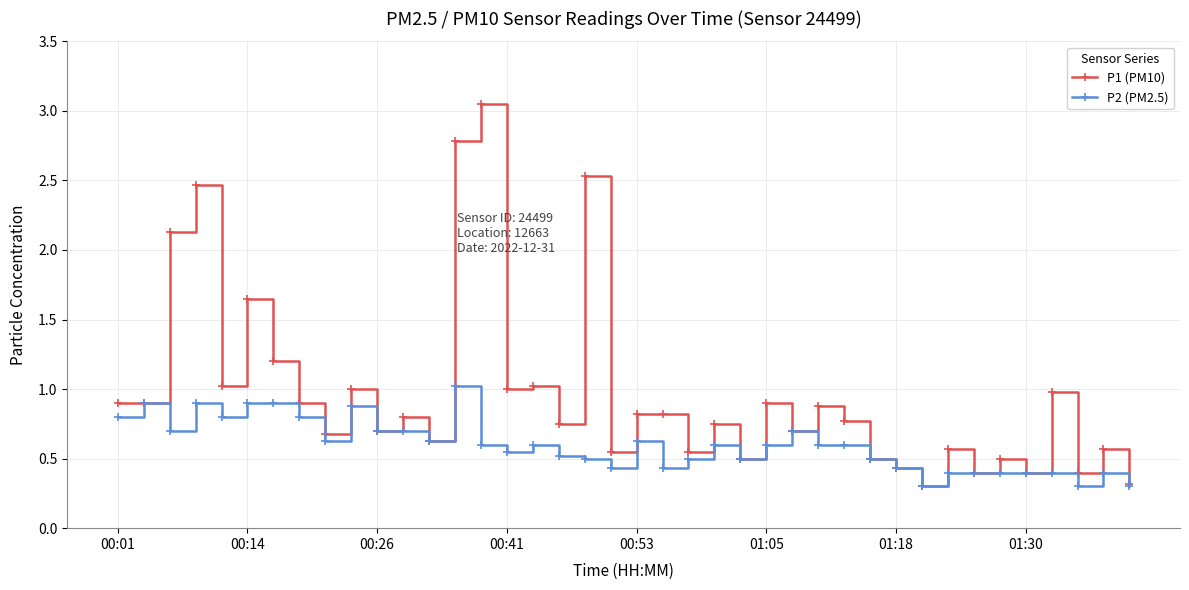

What is the maximum value for P2 (PM2.5)?

1.0